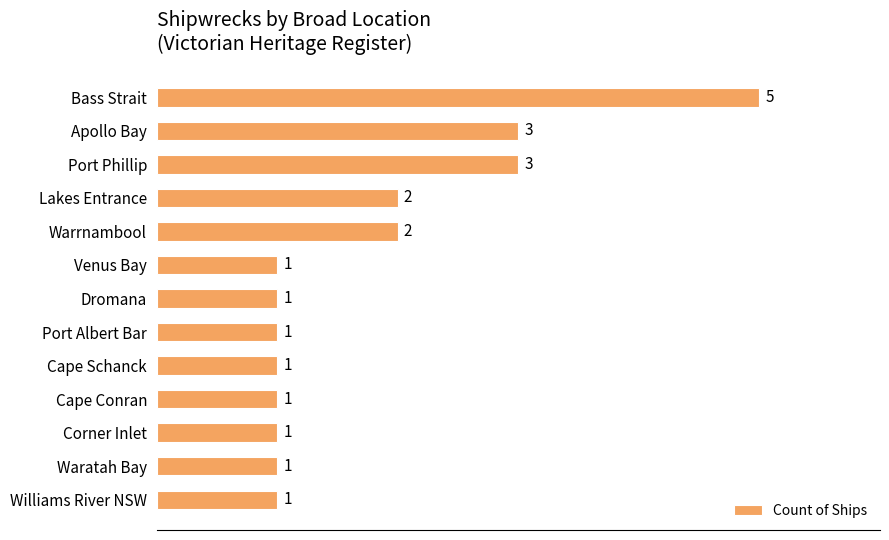

Reading top to bottom, extract all data points from this chart.

5	3	3	2	2	1	1	1	1	1	1	1	1